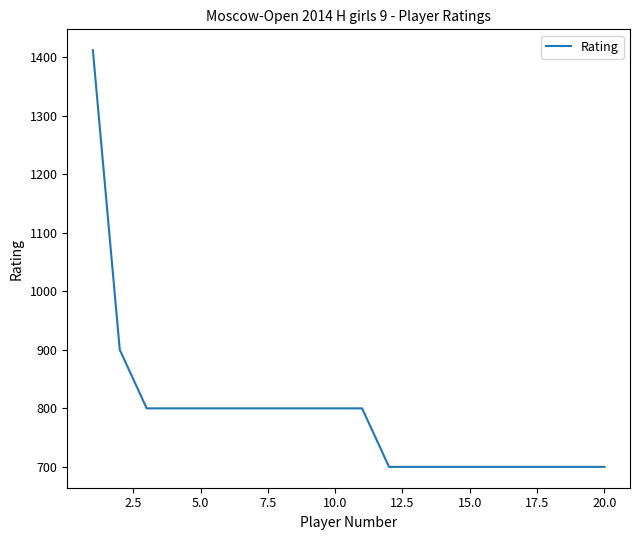

What is the greatest value displayed?

1412